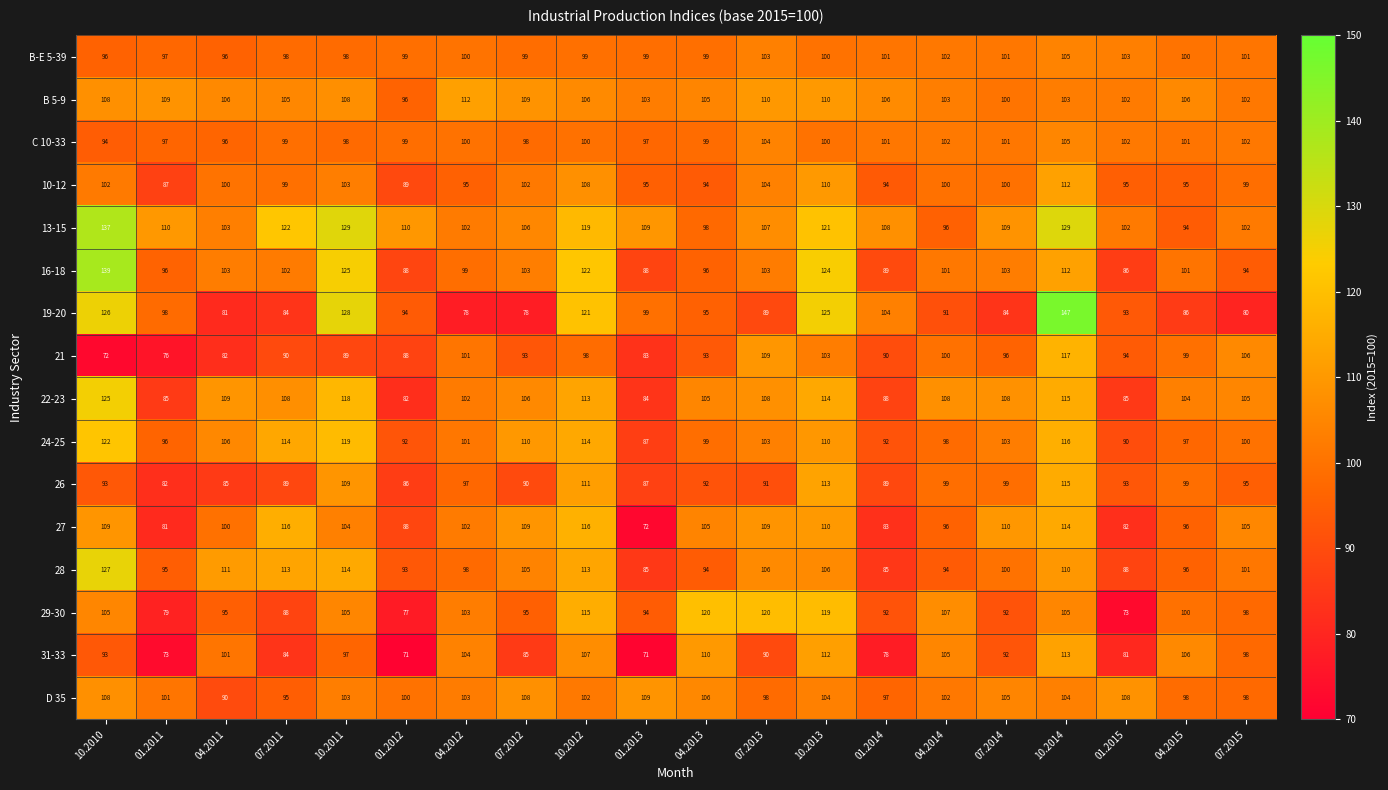

What is the approximate value of 22-23 at 01.2011?

85